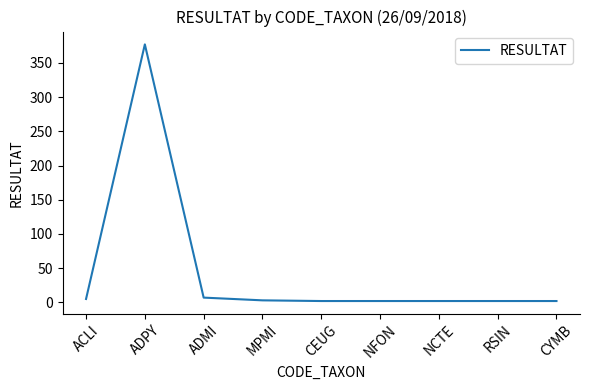

Which has a higher value, ADPY or ADMI?

ADPY